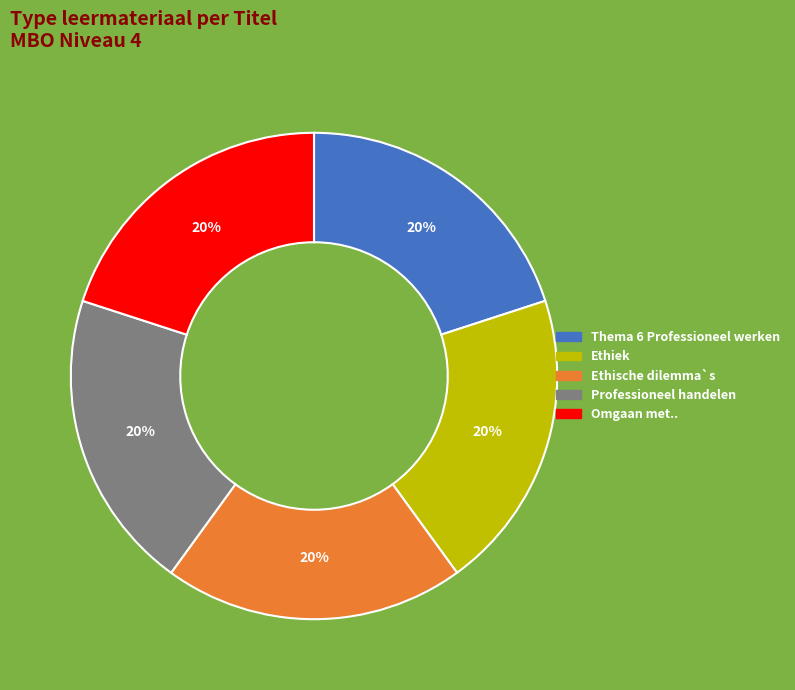

True or false: Ethiek accounts for 20% of the total.

True